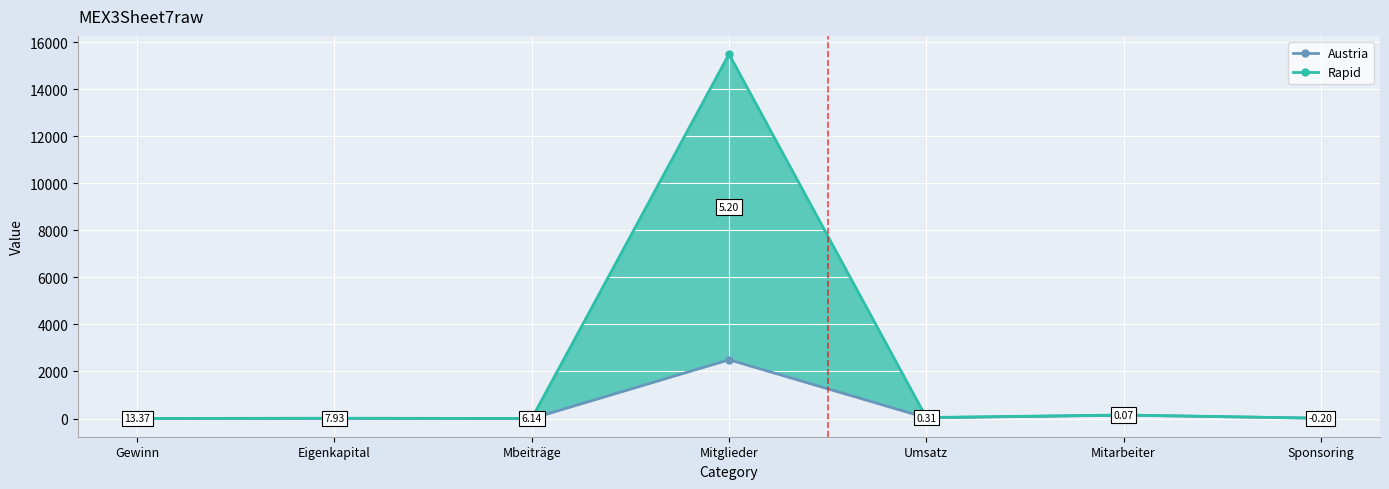

Reading left to right, what are all the values shown in this chart?

Austria: Gewinn=0.2	Eigenkapital=1.4	Mbeiträge=0.2	Mitglieder=2500.0	Umsatz=32.0	Mitarbeiter=140.0	Sponsoring=12.0
Rapid: Gewinn=2.3	Eigenkapital=12.5	Mbeiträge=1.5	Mitglieder=15500.0	Umsatz=42.0	Mitarbeiter=150.0	Sponsoring=10.0